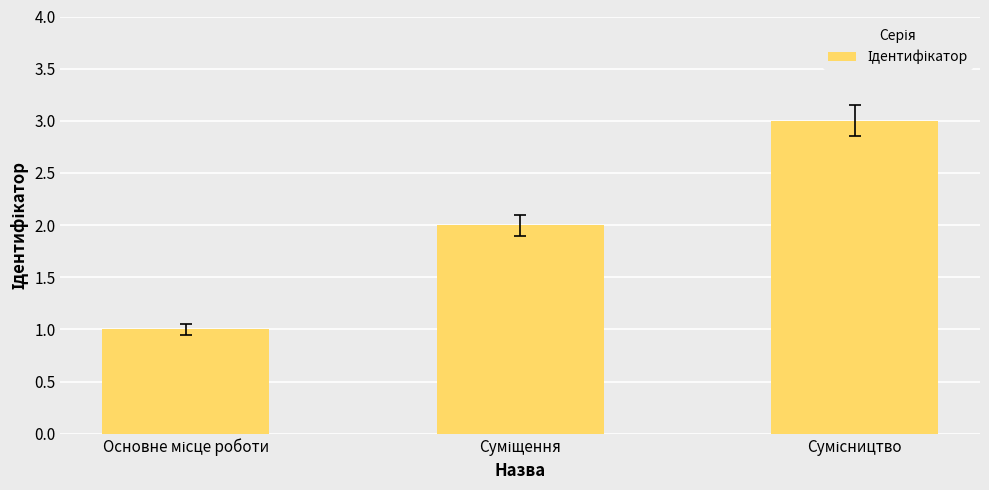

What is the maximum value shown in the chart?

3